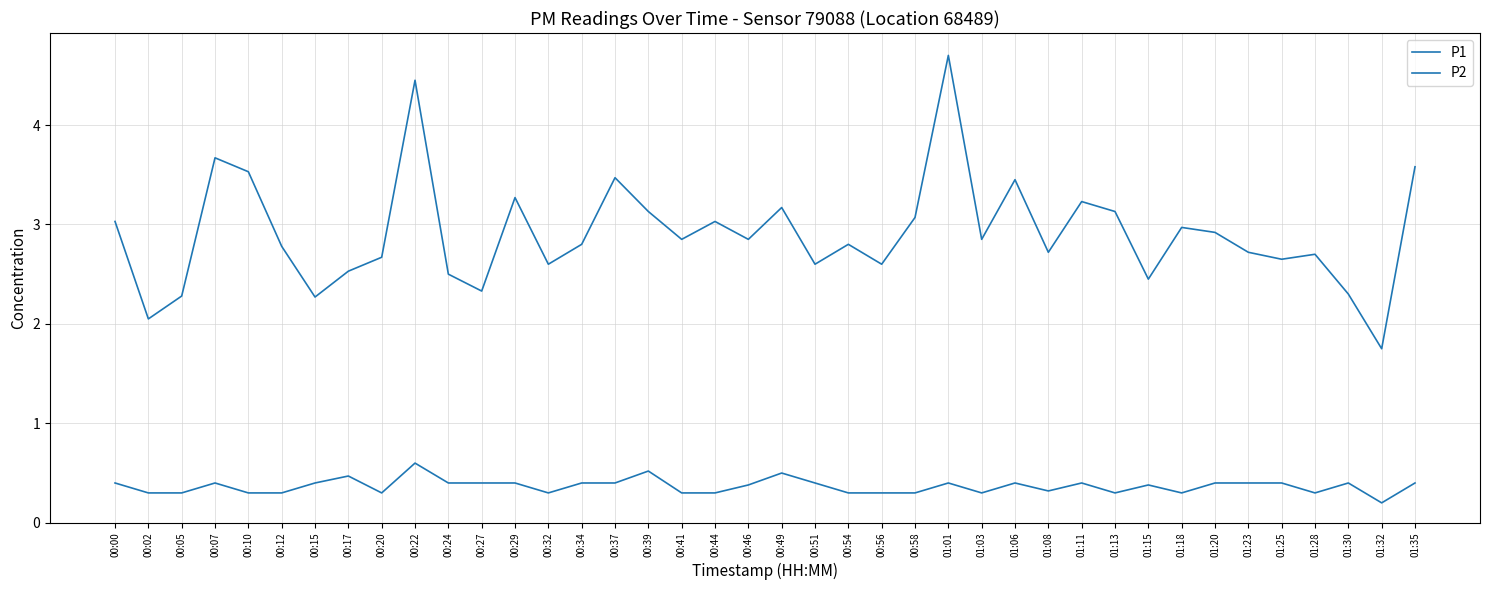

How many lines are shown in the chart?

2